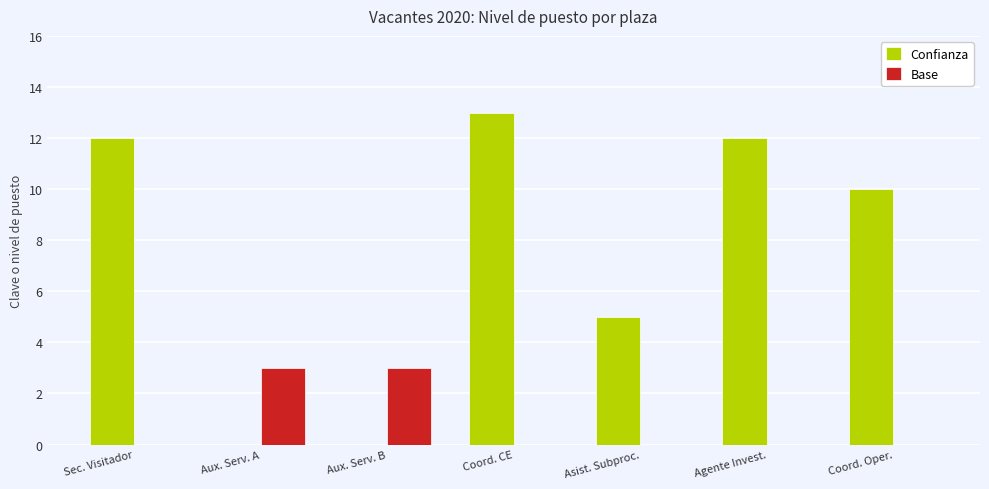

The value of Confianza at Sec. Visitador is 12. True or false?

True